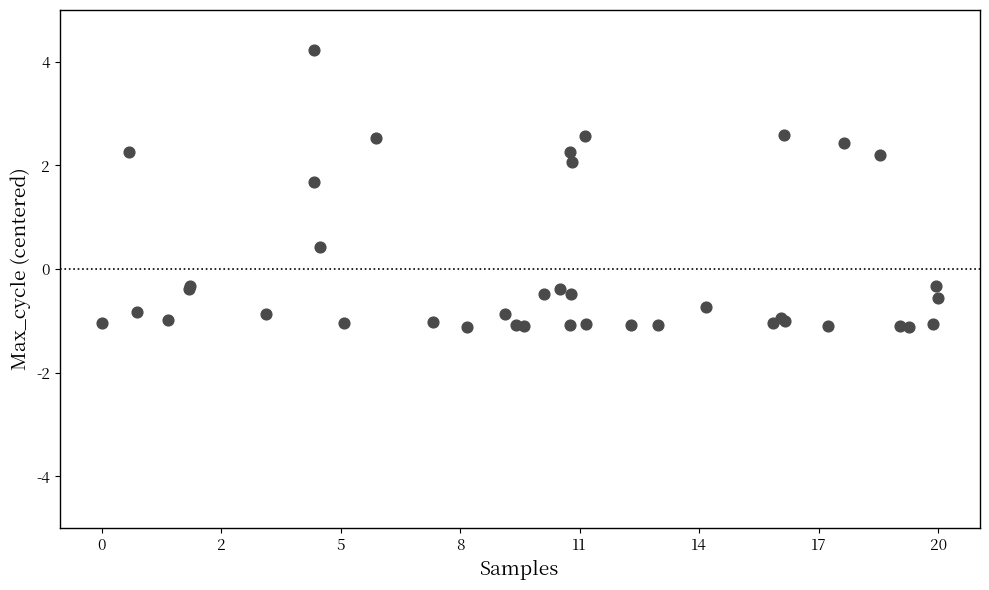

What Y value in the scatter plot is closest to 1?

0.4